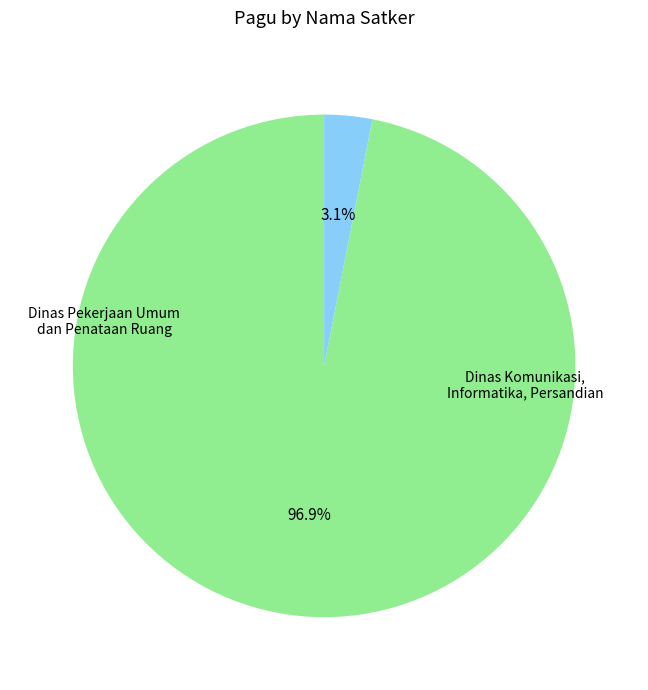

Is there any slice that represents more than half of the pie?

Yes